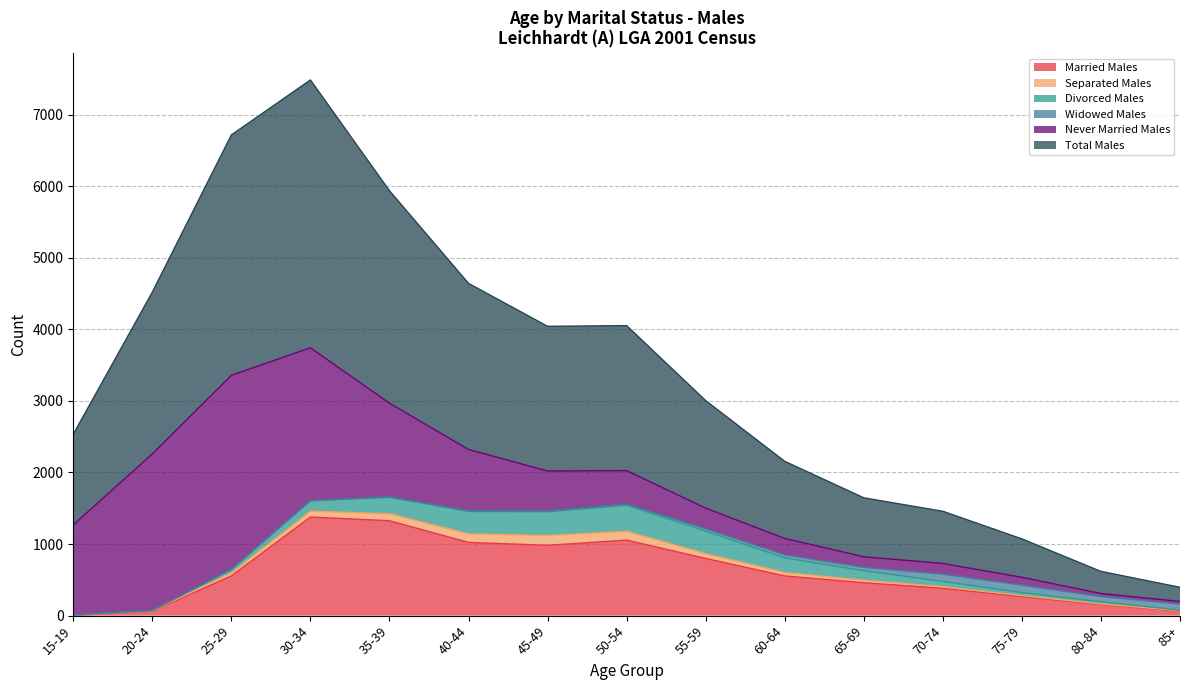

True or false: Separated Males and Married Males intersect in this chart.

False